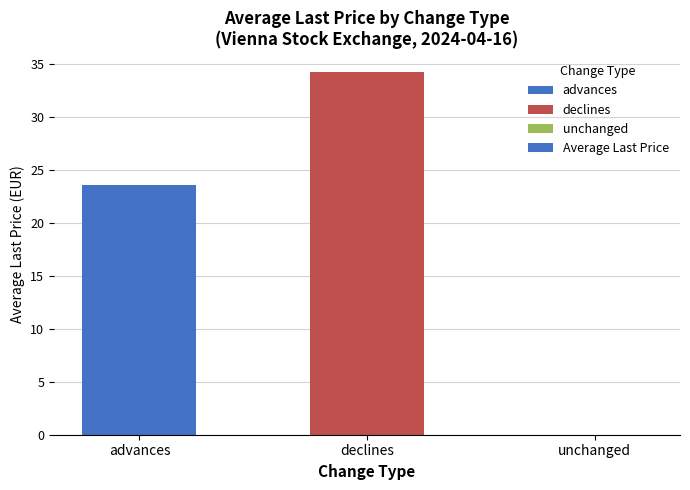

At which label does the data first exceed 23?

advances